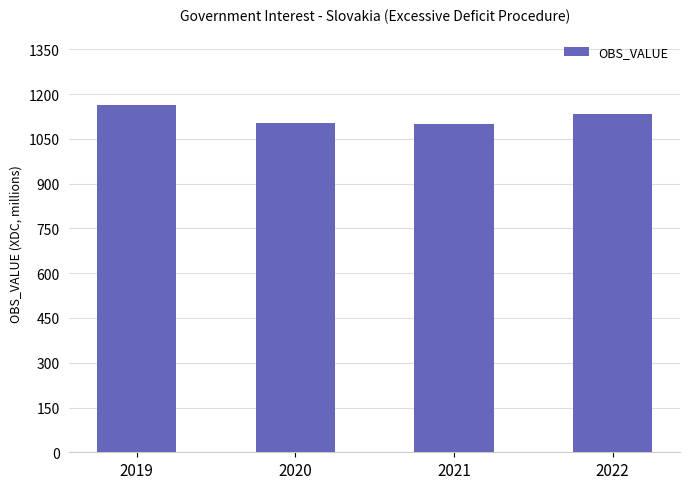

What is the difference between the values at 2019 and 2021?

65.9